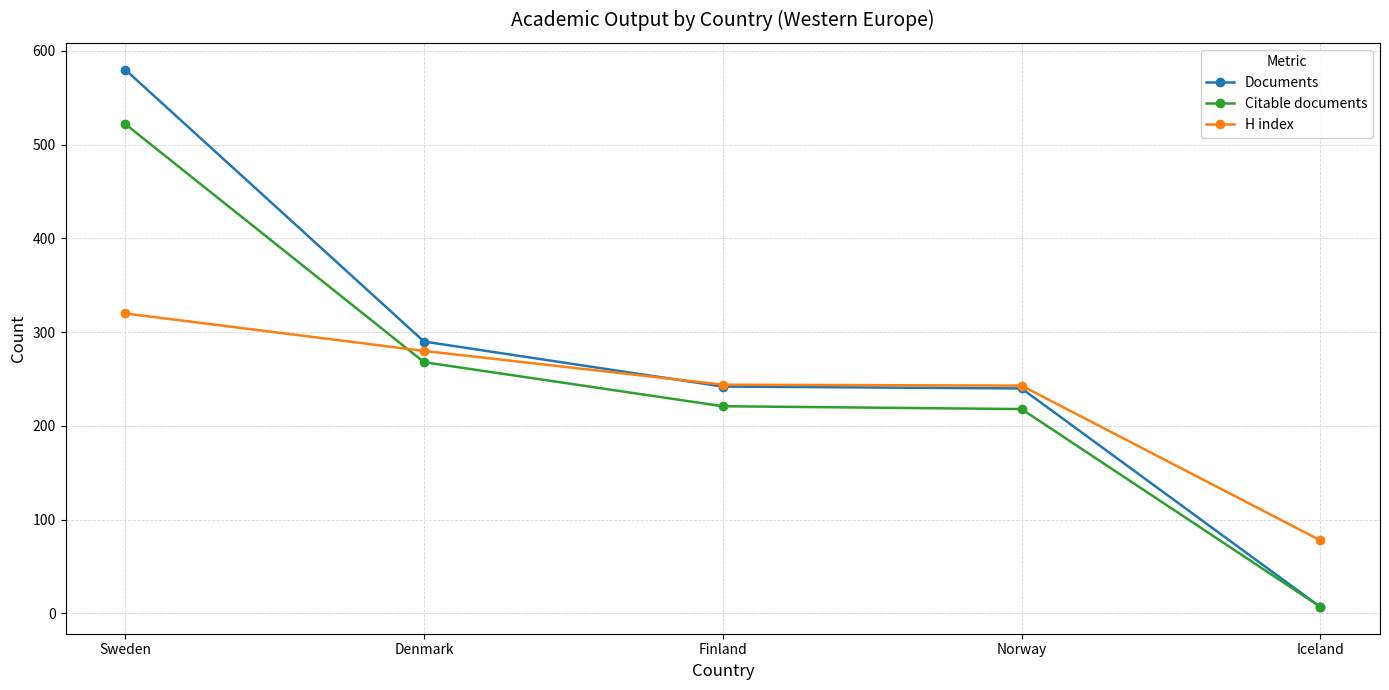

What is the minimum value for Citable documents?

7